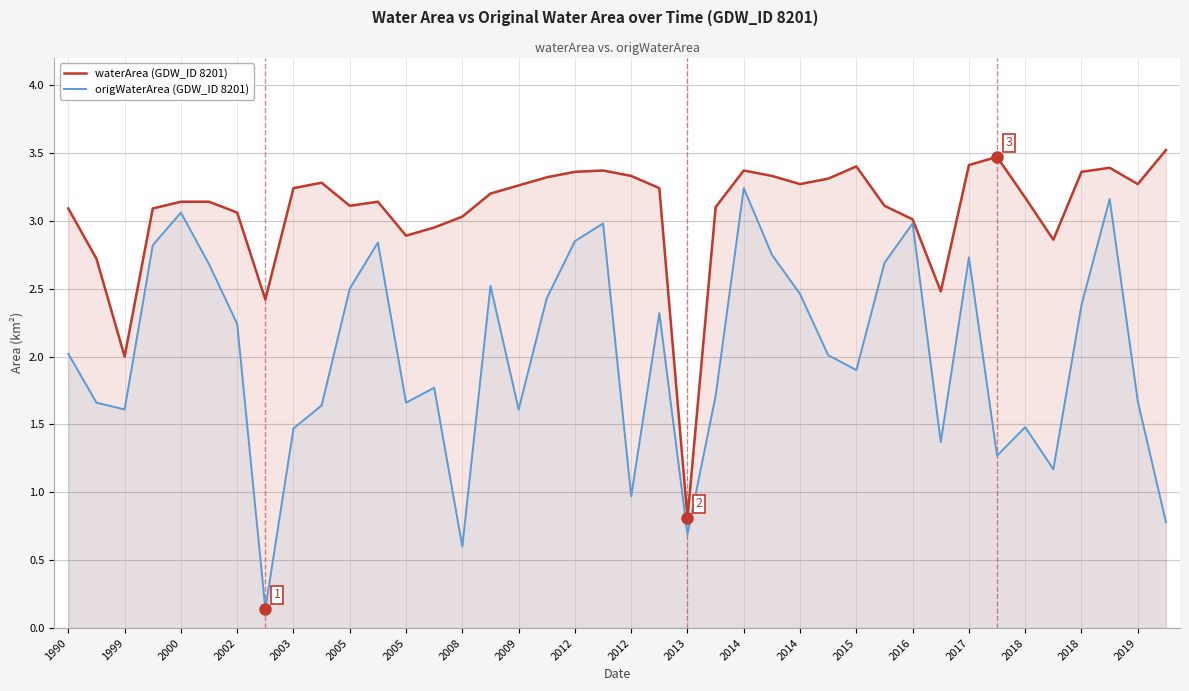

How many lines are shown in the chart?

2